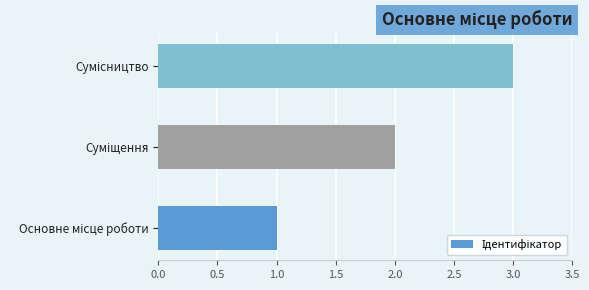

What is the sum of all values?

6